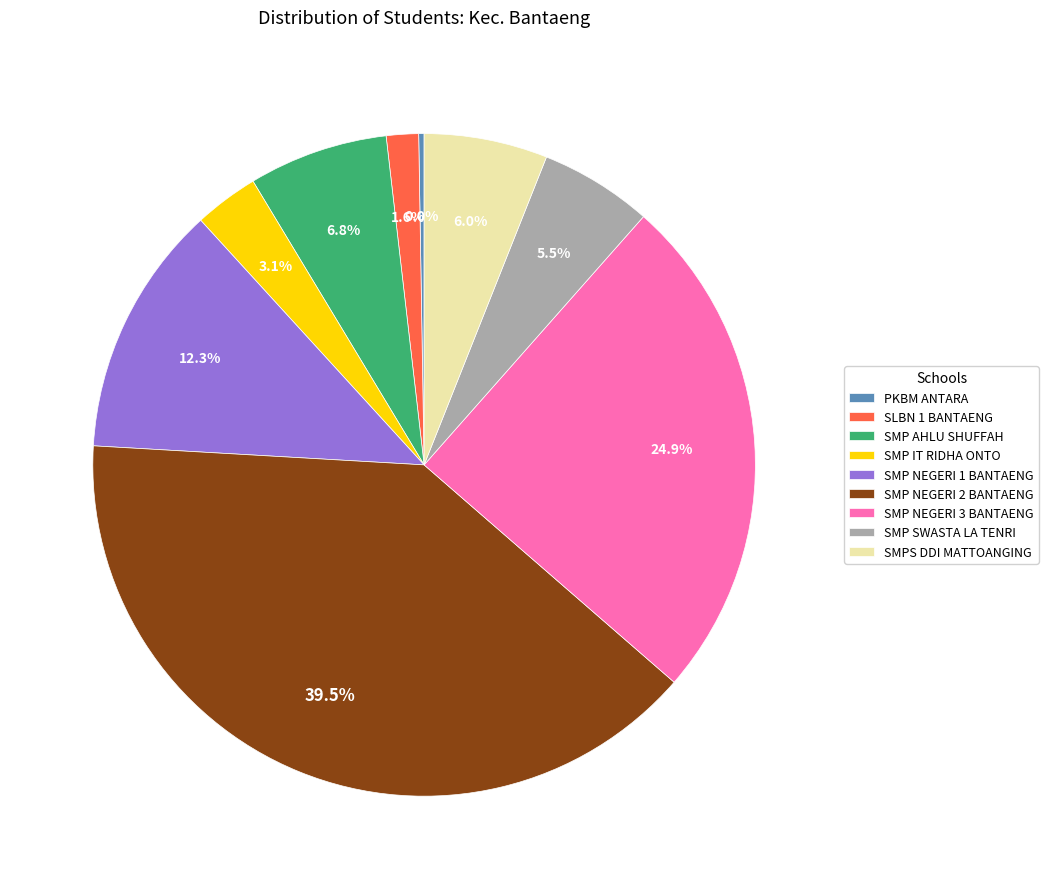

Count the number of slices in the pie.

9